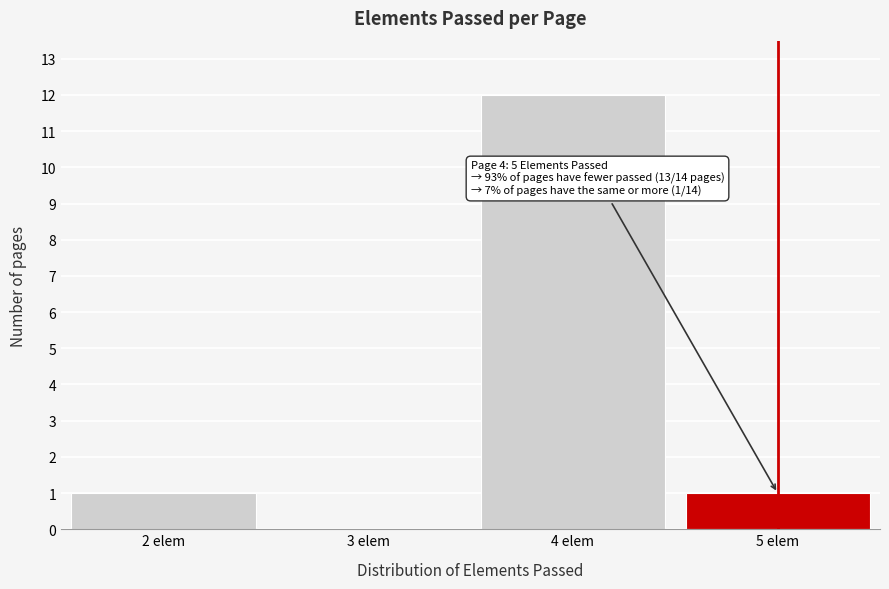

Which range on the x-axis has the tallest bar?

3.5 to 4.5